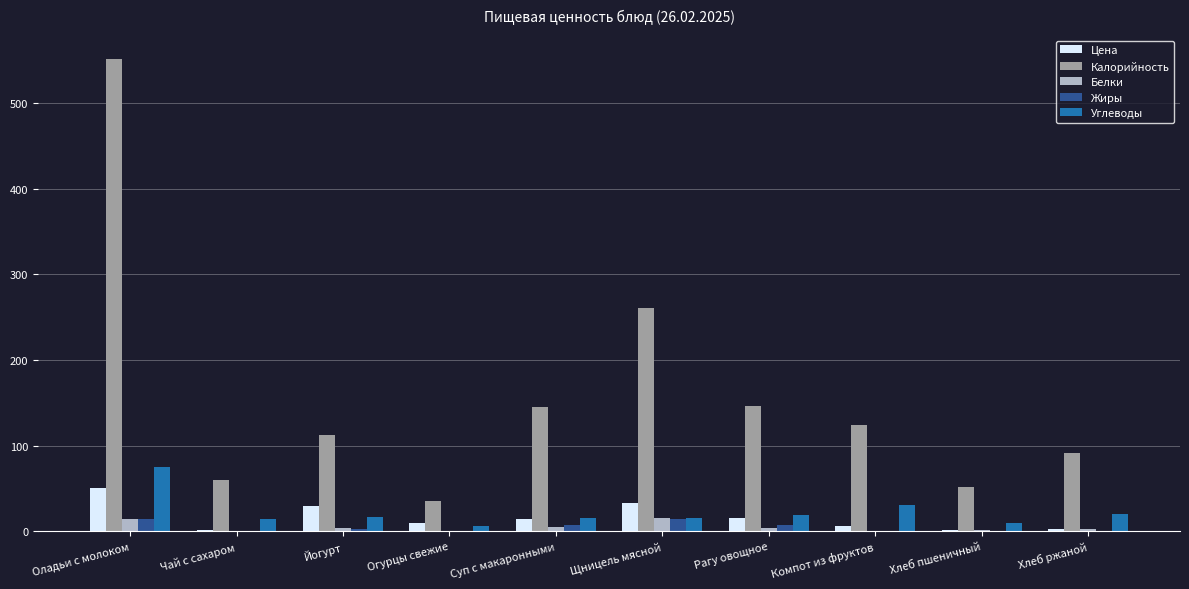

Which series has the widest spread of values?

Калорийность